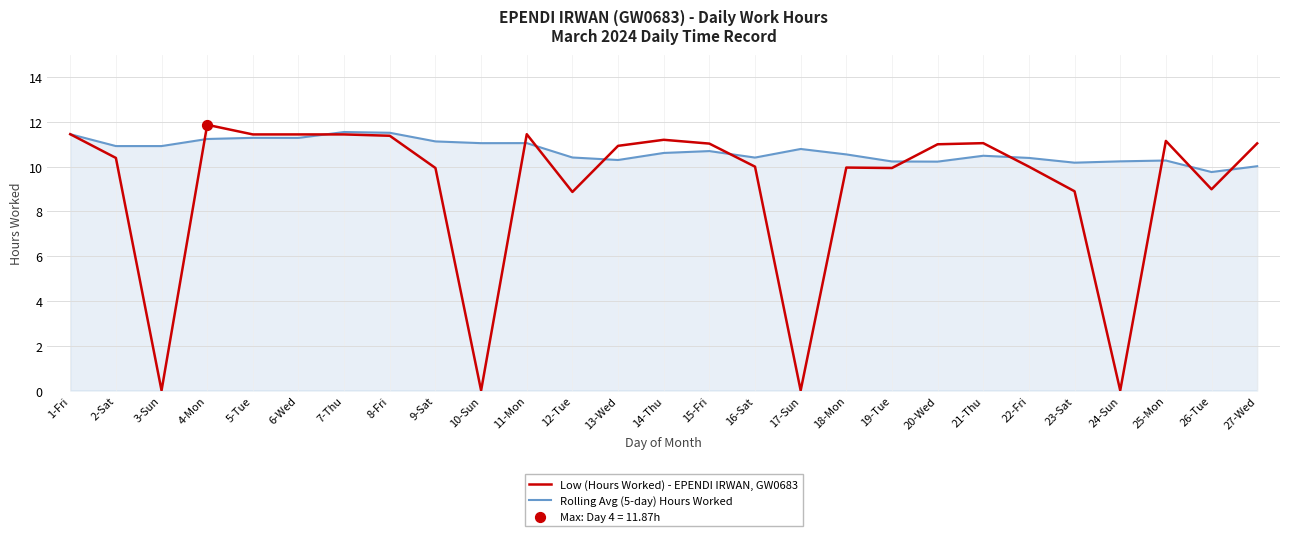

Is the value of Low (Hours Worked) - EPENDI IRWAN, GW0683 at 10-Sun greater than the value of Rolling Avg (5-day) Hours Worked at 9-Sat?

No